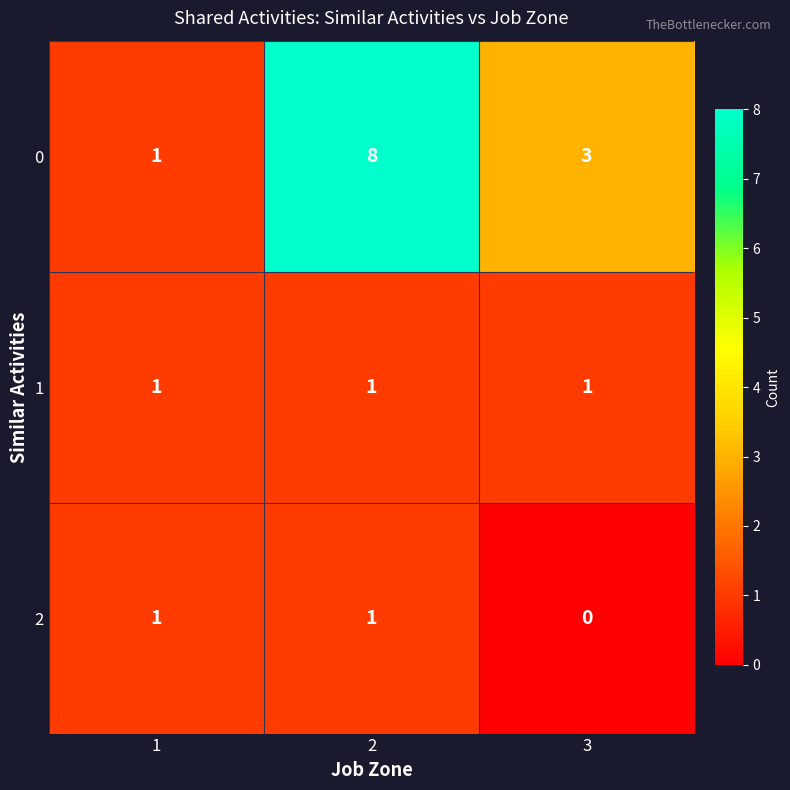

At which category is the sum across all series the highest?

2